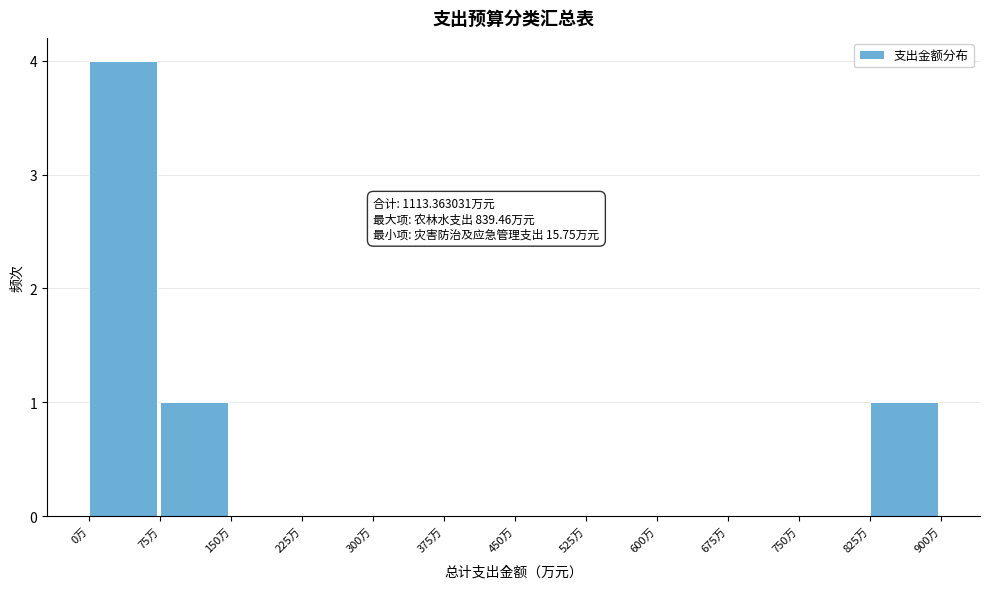

Which range on the x-axis has the tallest bar?

0 to 75